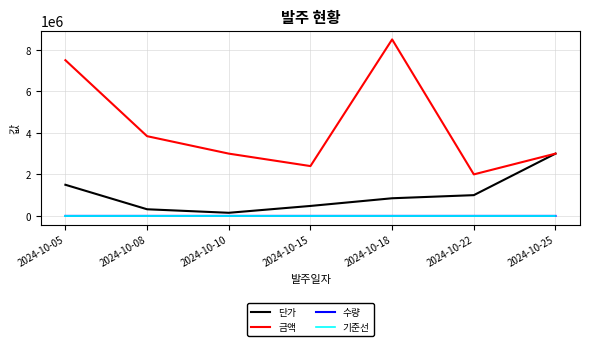

Is the value of 단가 at 2024-10-22 greater than the value of 기준선 at 2024-10-22?

Yes